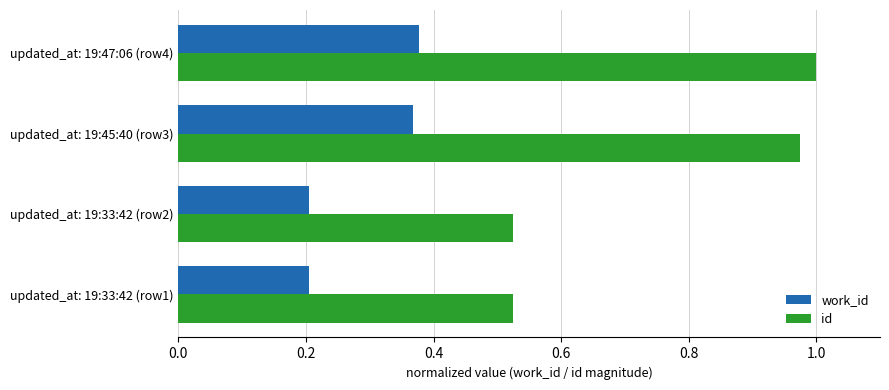

What is the spread (max minus min) of values at updated_at: 19:45:40 (row3)?

0.6